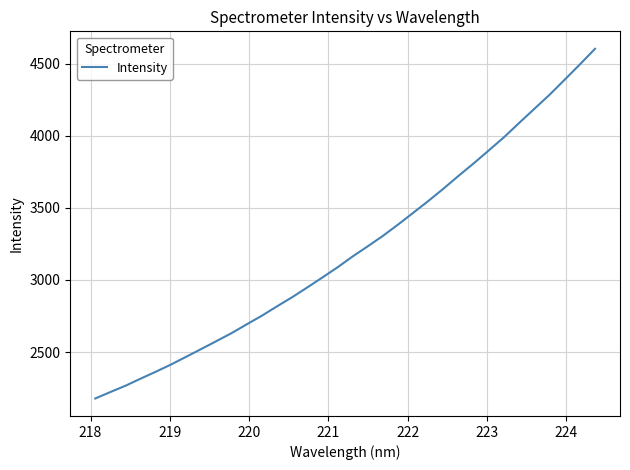

What is the minimum value shown in the chart?

2177.6